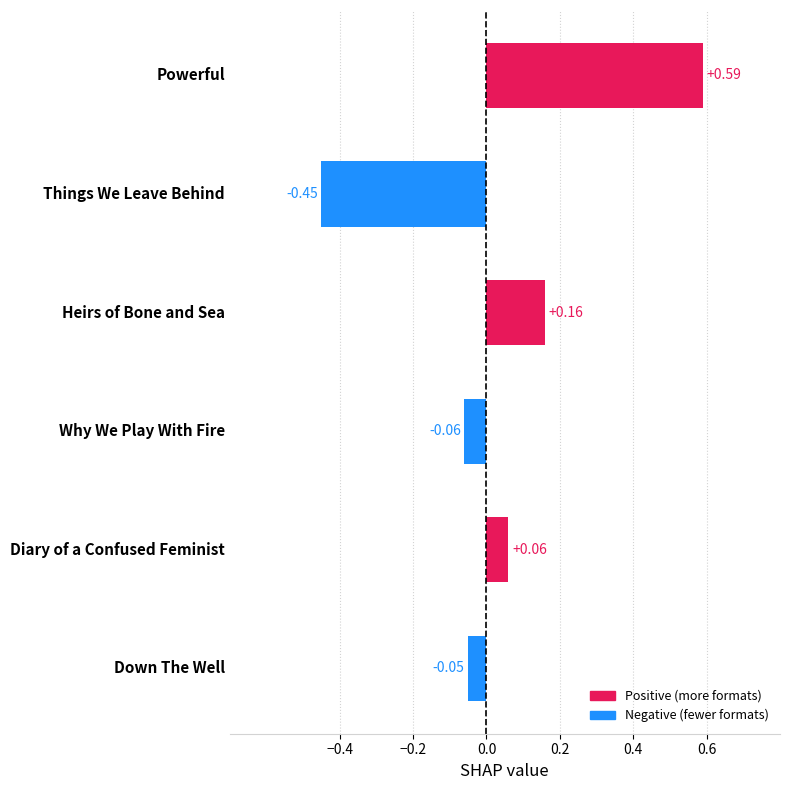

How many values are above zero?

3